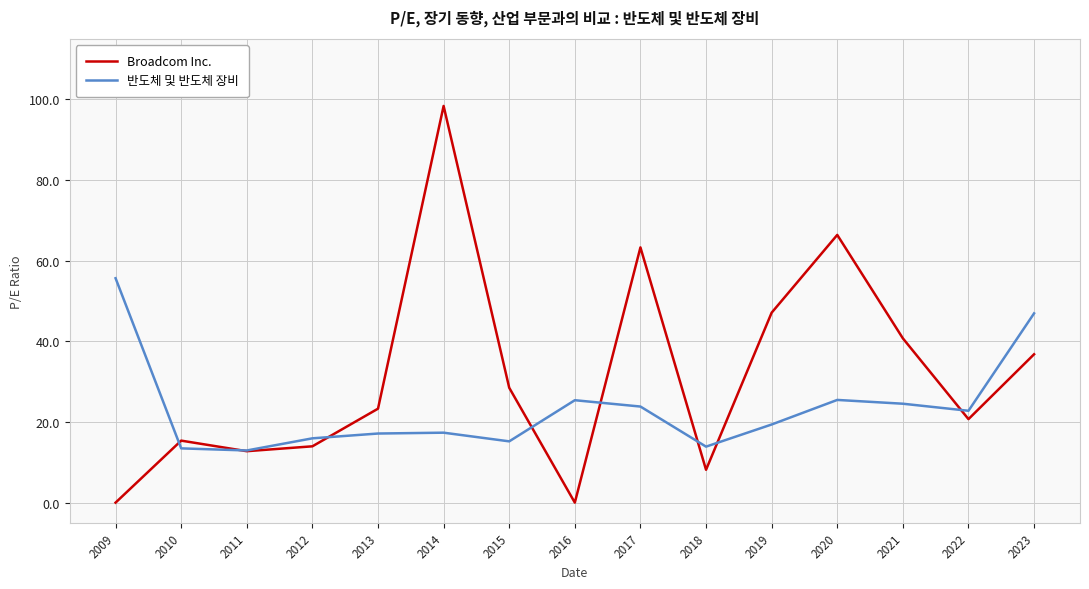

Where does the 반도체 및 반도체 장비 series first go above 19?

2009